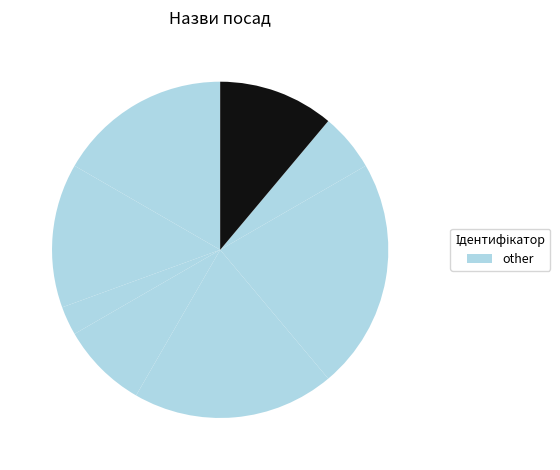

How many slices are in this pie chart?

8